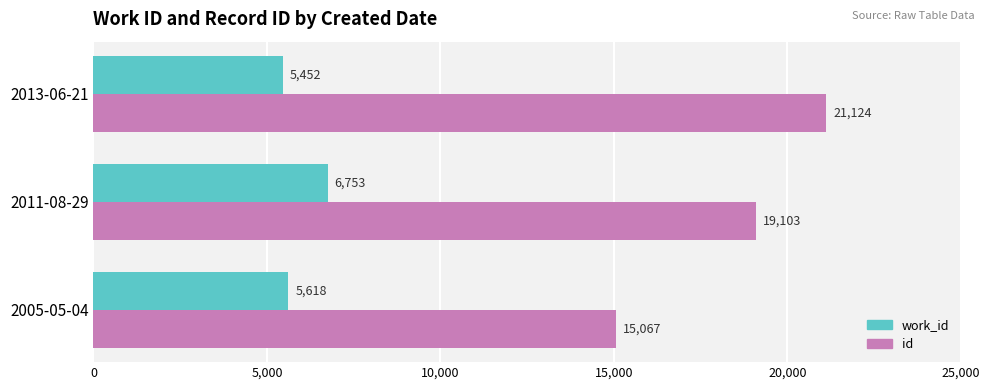

What is the sum of all work_id values?

17823